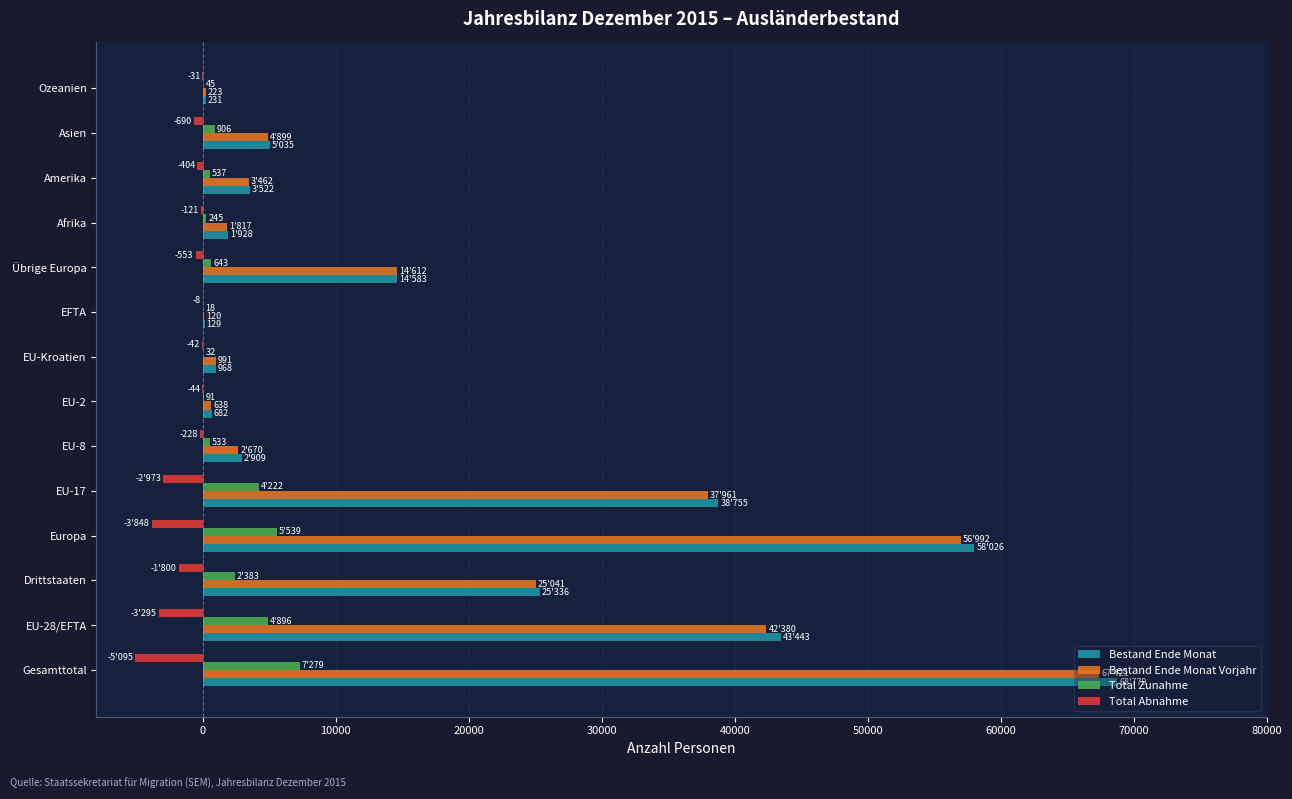

At which category is the sum across all series the highest?

Gesamttotal